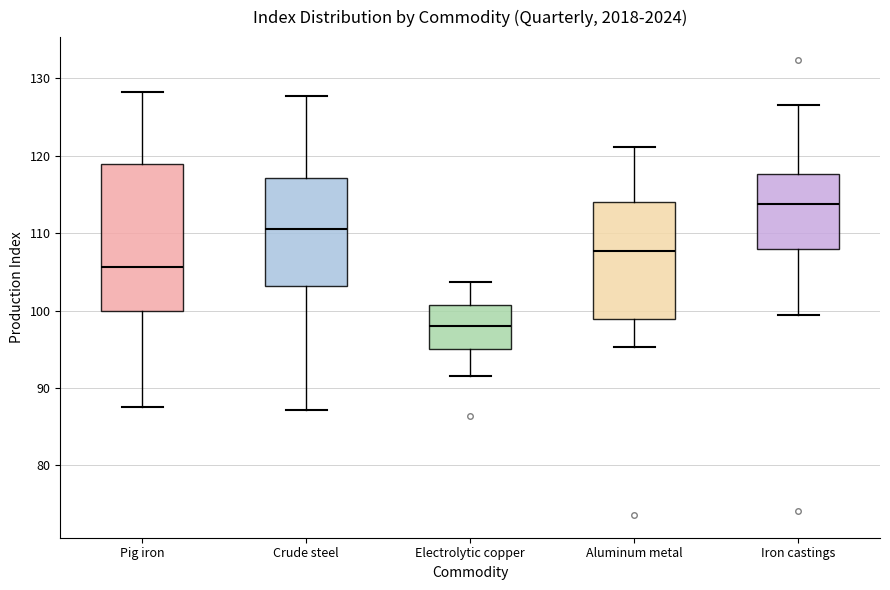

Reading left to right, transcribe this box plot: for each box, give where its median line is, the range the box spans, and where its two whiskers end, as read against the y-axis. The values are not printed on the chart, so give them approximately, as read against the axis.

Pig iron: median 106, box 100 to 119, whiskers 88 to 128
Crude steel: median 111, box 103 to 117, whiskers 87 to 128
Electrolytic copper: median 98, box 95 to 101, whiskers 92 to 104
Aluminum metal: median 108, box 99 to 114, whiskers 95 to 121
Iron castings: median 114, box 108 to 118, whiskers 100 to 127